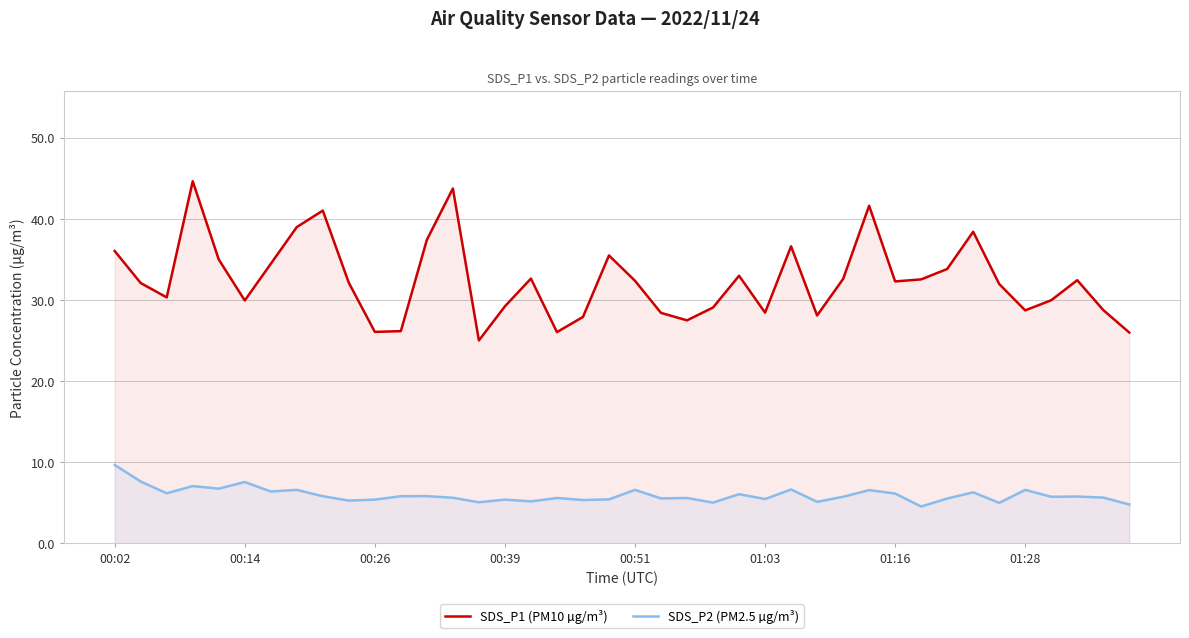

What is the total value across all series at 00:14?

37.5